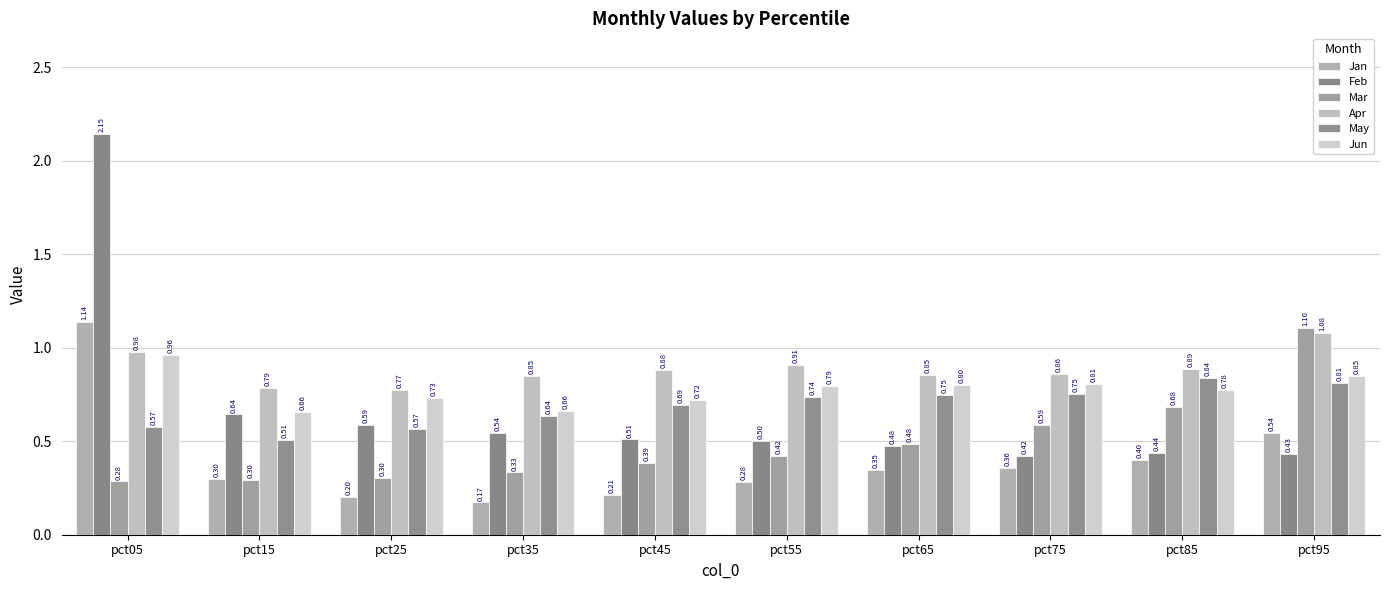

What is the value of the Feb bar at the 6th from the left?

0.5